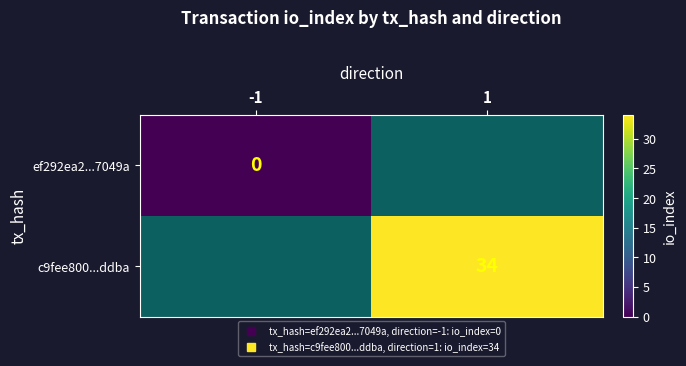

How many distinct data groups are displayed?

2